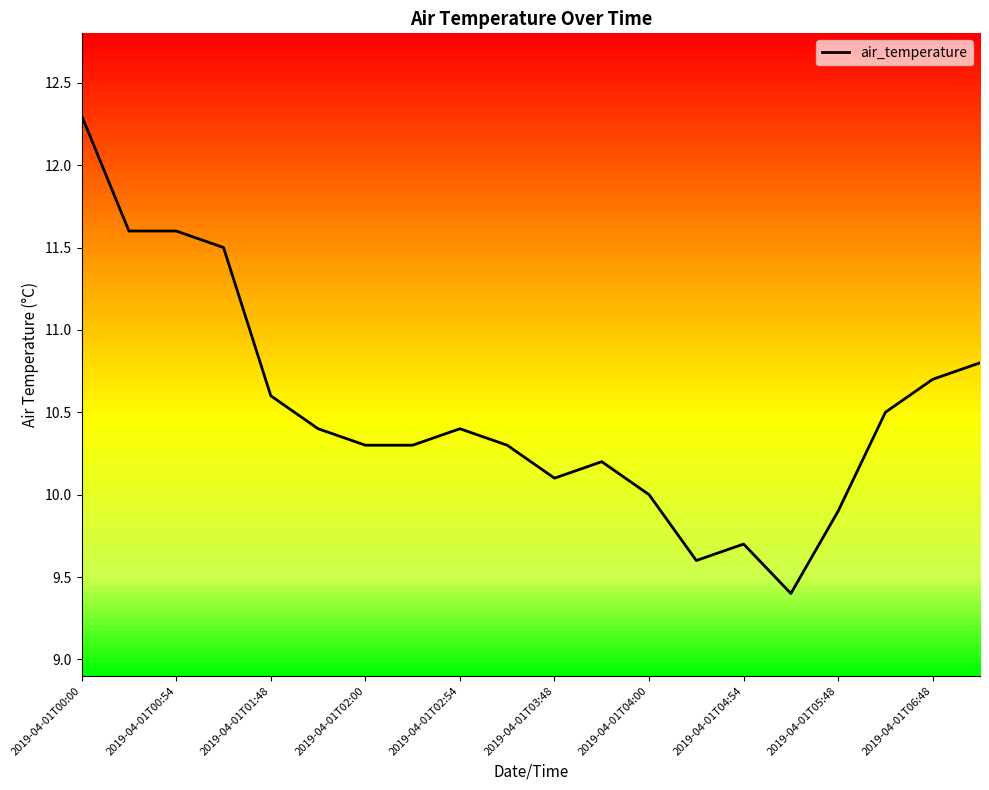

True or false: there are more than 2 points higher than both neighbors.

True